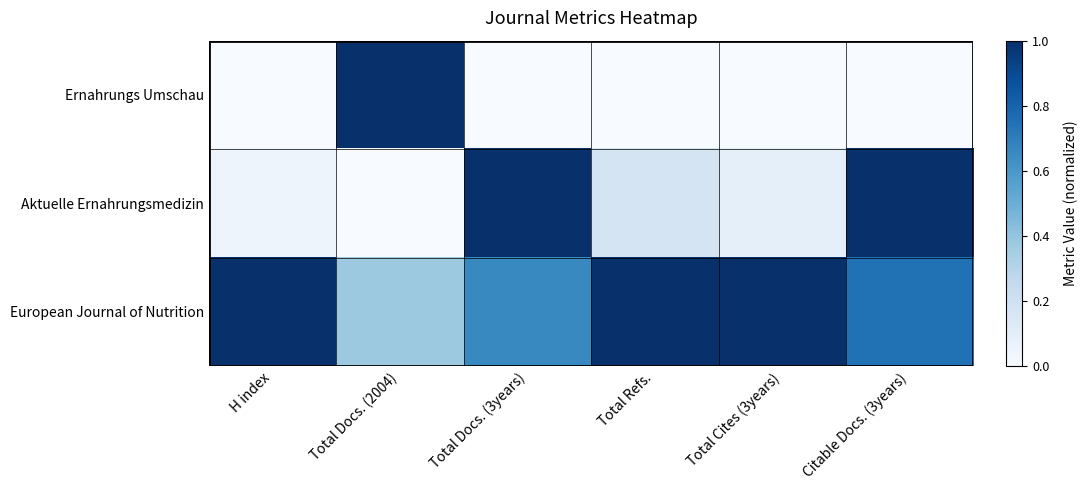

What is the total value across all series at Total Refs.?

1.2